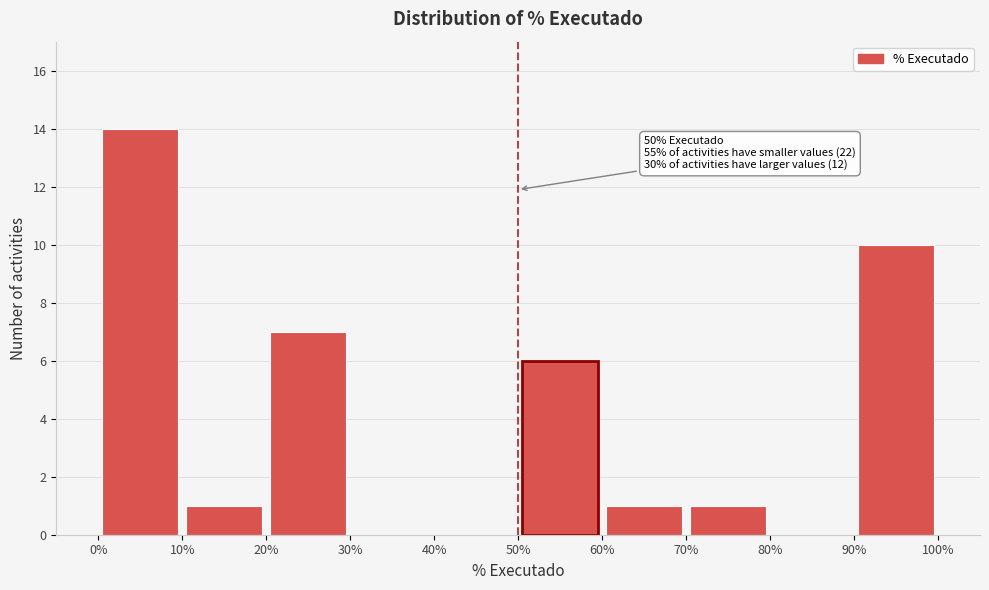

Over which range of the x-axis is the bar tallest?

0% to 10%